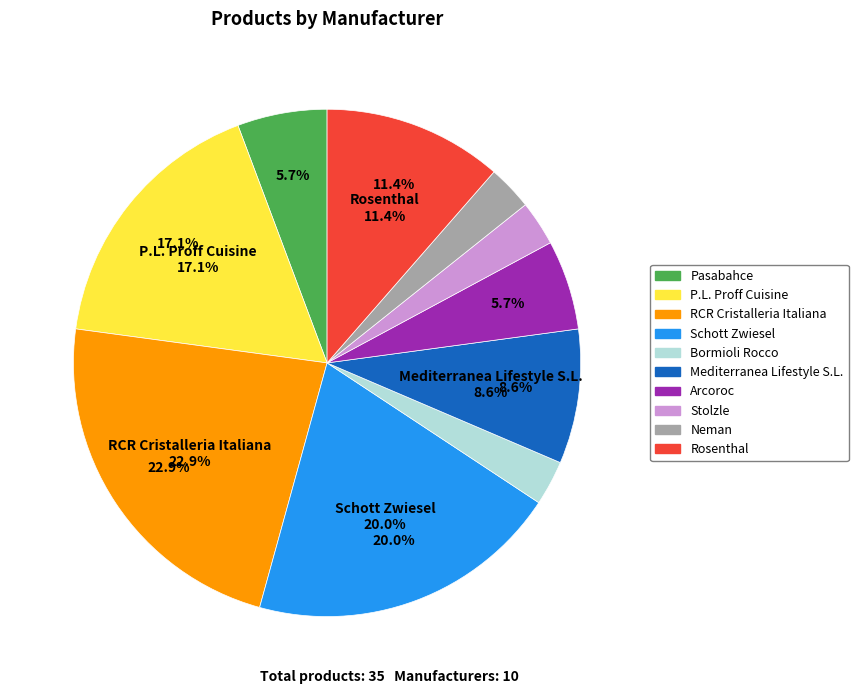

To the nearest percent, what percentage of the pie is Arcoroc?

6%